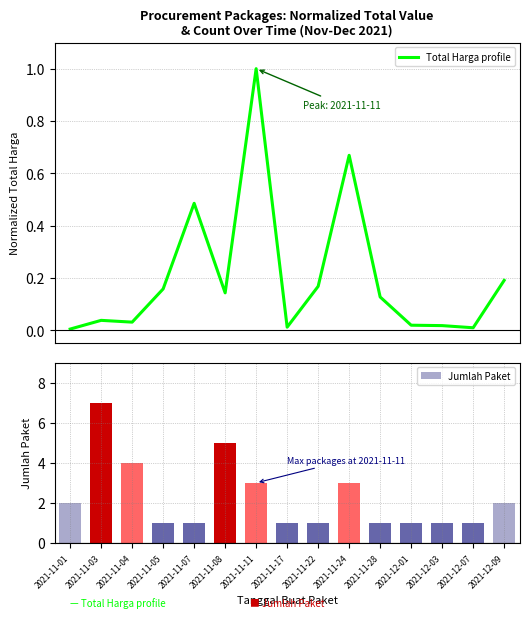

Does the chart contain any negative values?

No